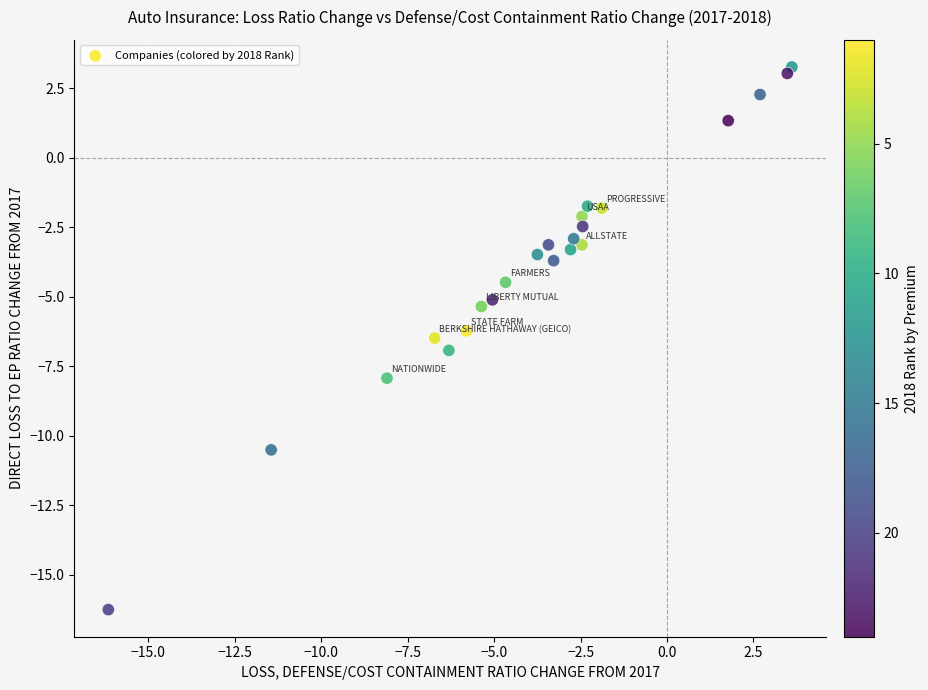

What is the range of Y values (max minus min)?

19.5